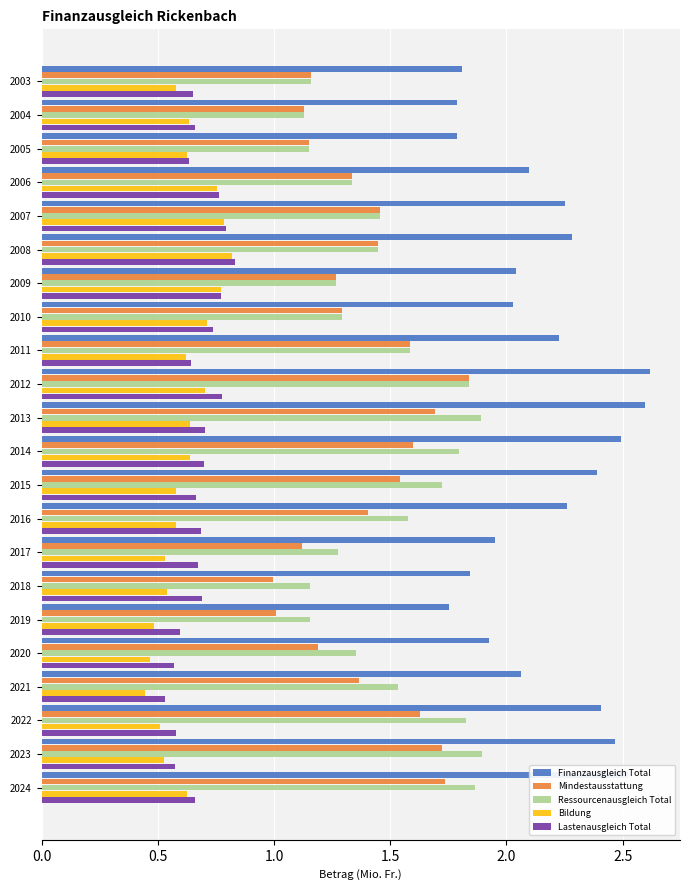

What is the greatest value displayed?

2.6